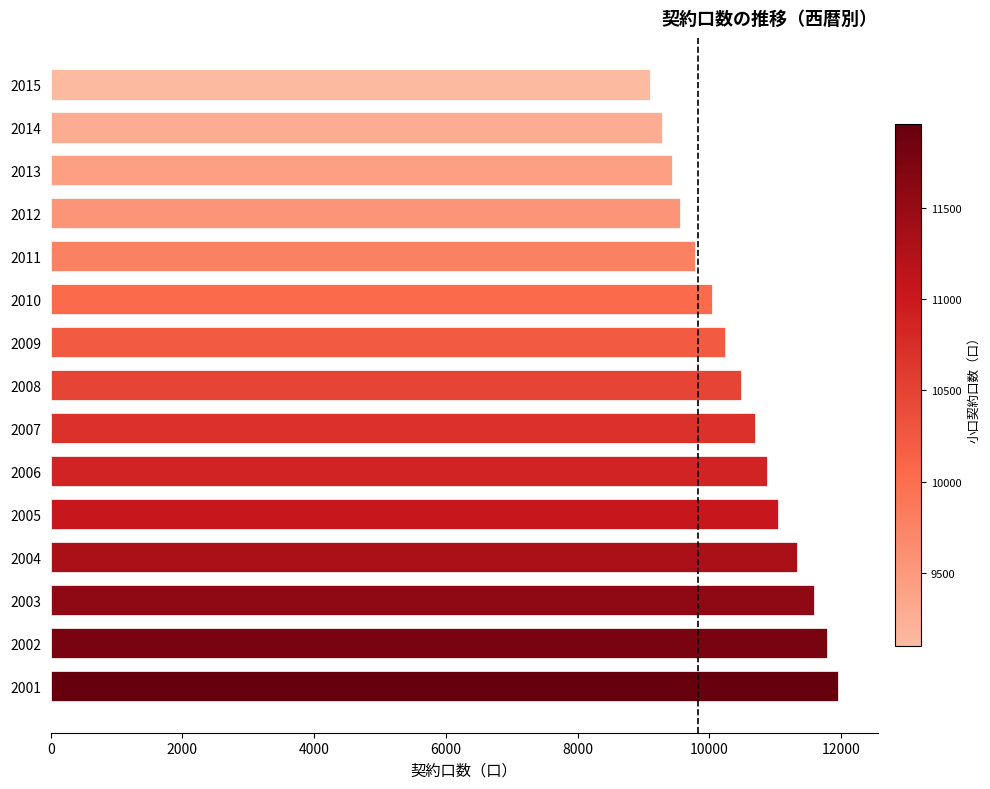

Reading bottom to top, what are all the values shown in this chart?

11958	11788	11584	11329	11041	10883	10696	10475	10233	10038	9782	9549	9427	9279	9097